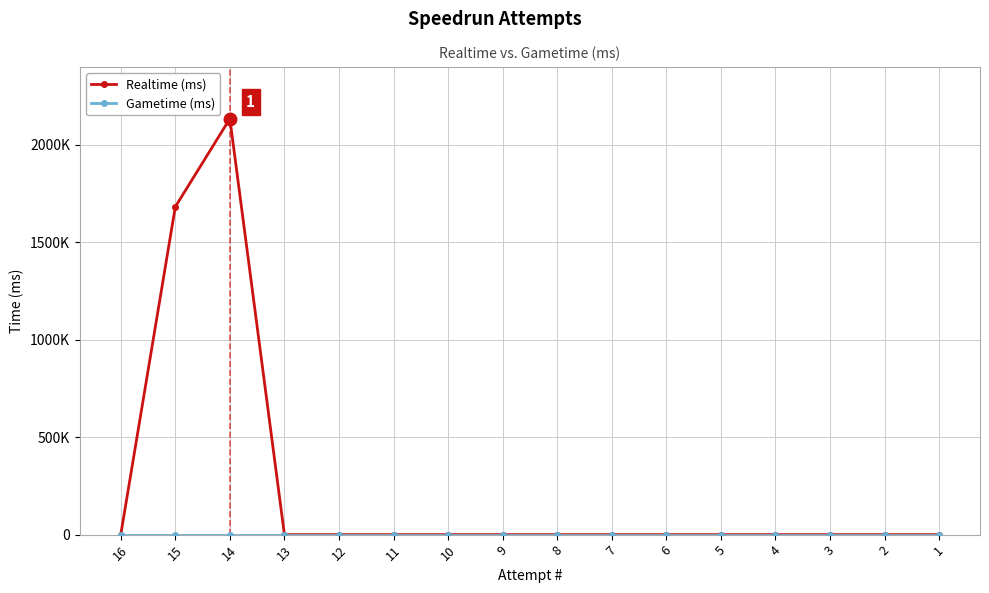

True or false: Gametime (ms) and Realtime (ms) cross at least once.

False